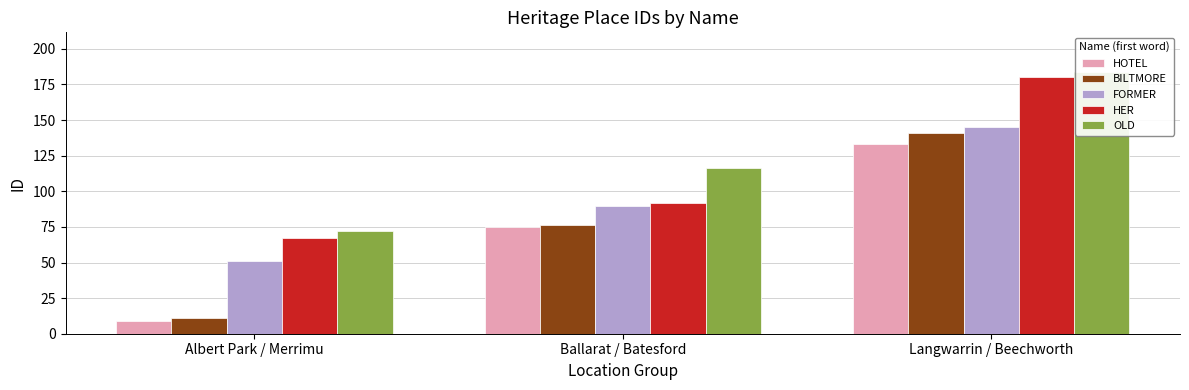

Rank the categories by HER value from highest to lowest.

Langwarrin / Beechworth, Ballarat / Batesford, Albert Park / Merrimu